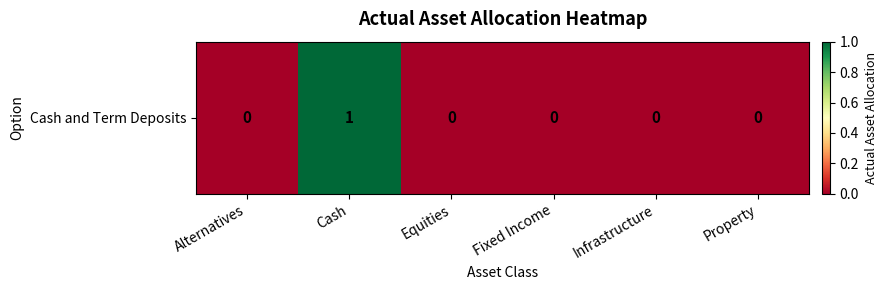

Reading left to right, what are all the values shown in this chart?

0	1	0	0	0	0